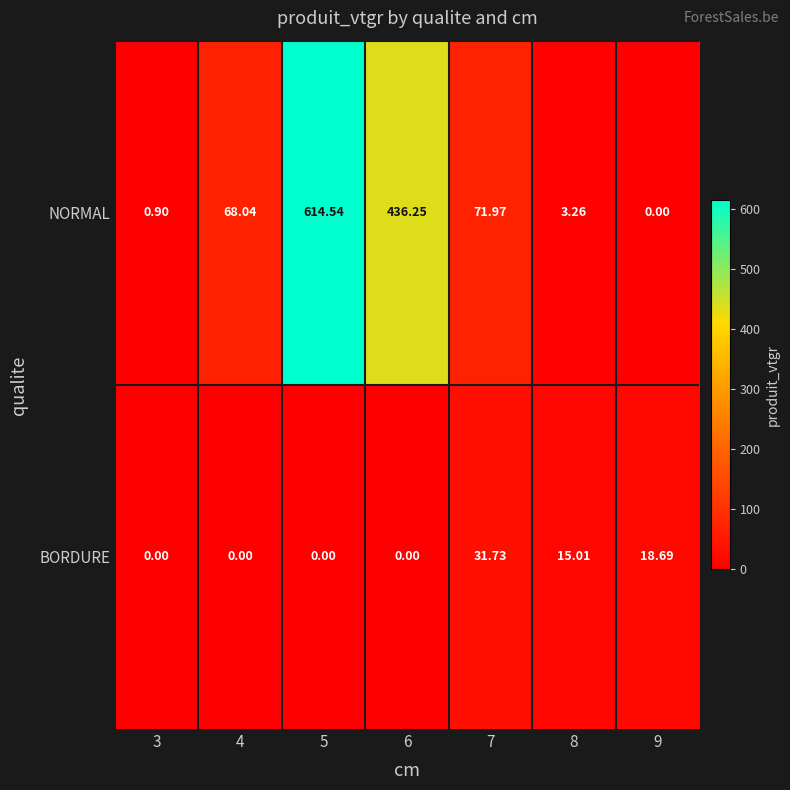

Rank the series by their maximum value, from highest to lowest.

NORMAL, BORDURE